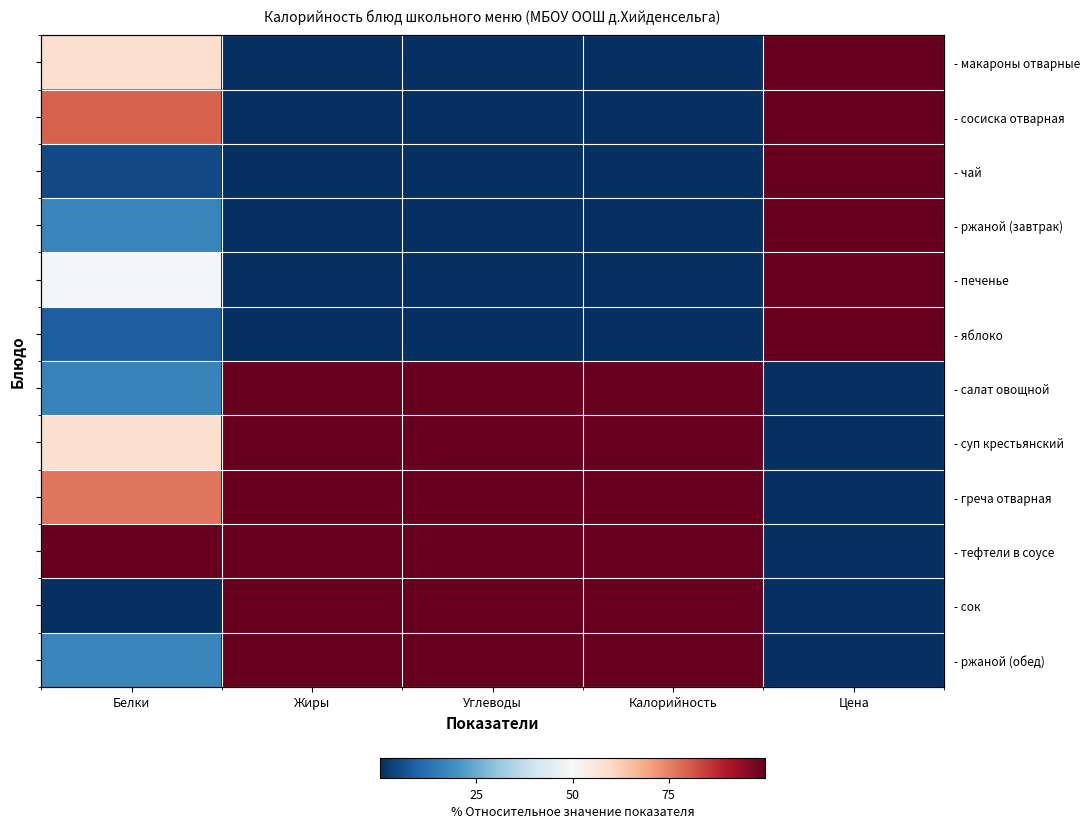

Which label corresponds to the largest value in the chart?

Цена